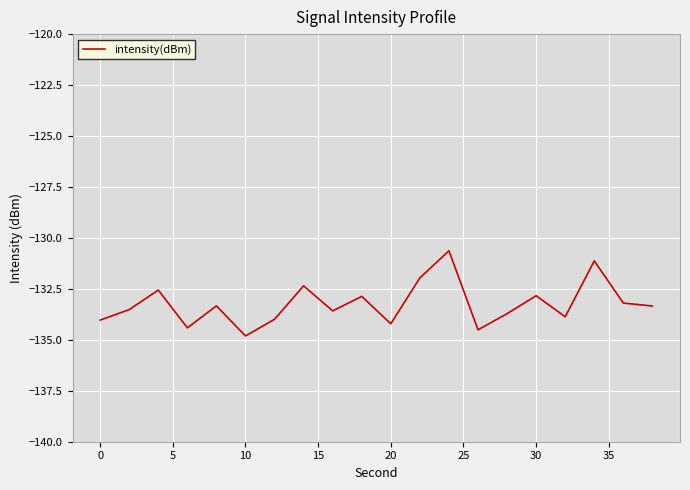

What is the greatest value displayed?

-130.6